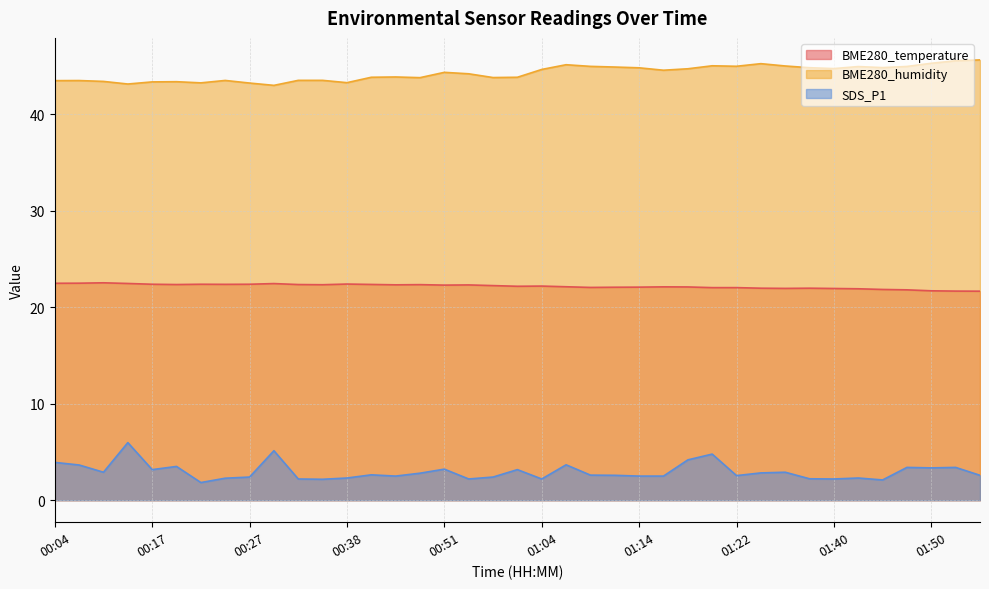

Which label corresponds to the largest value in the chart?

01:56